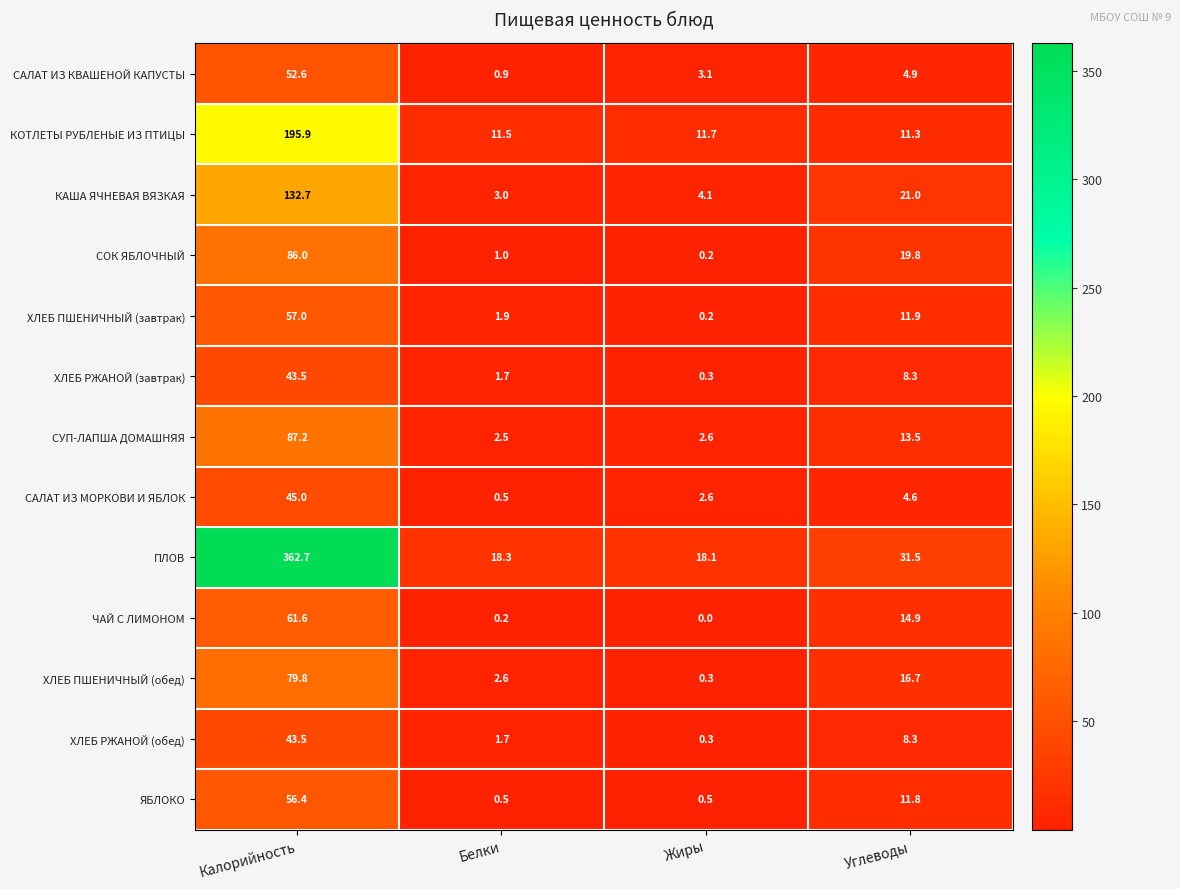

The ЯБЛОКО series shows 56.4 at Калорийность. True or false?

True